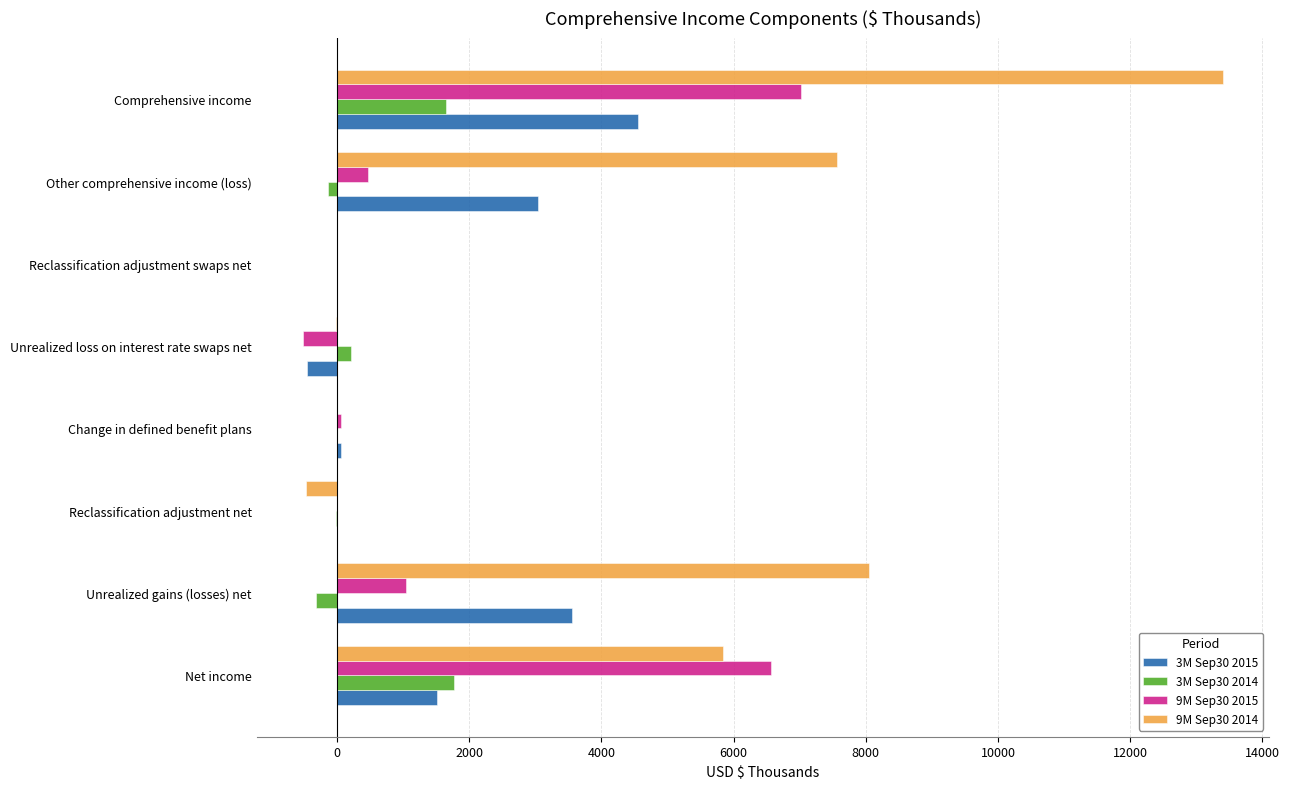

At which label does 9M Sep30 2015 reach its peak?

Comprehensive income